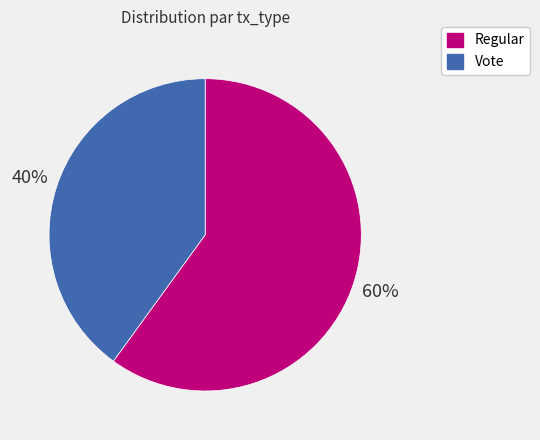

Is it true that Vote is 40% of the pie?

True